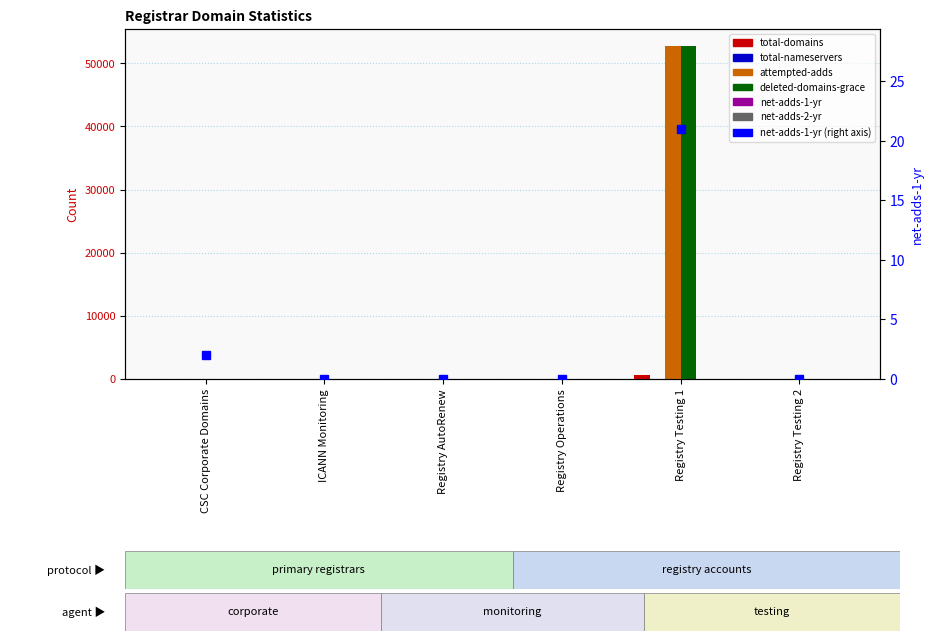

What is the label of the 2nd bar from the left?

ICANN Monitoring